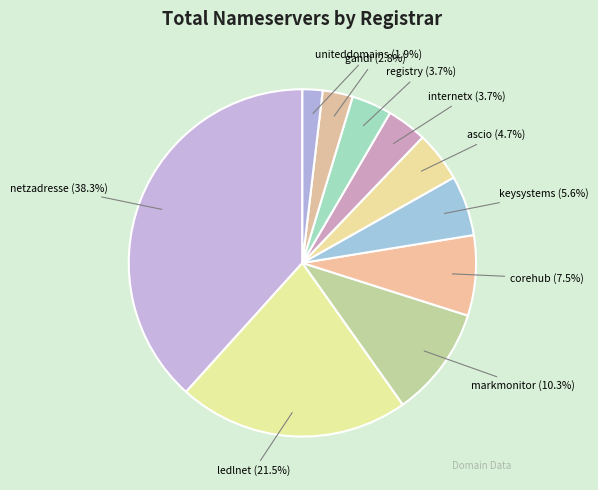

What percentage is the keysystems slice, to the nearest percent?

6%